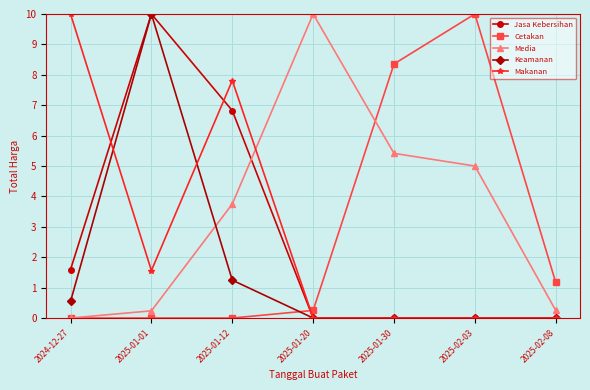

What is the average value of the Media series?

3.5